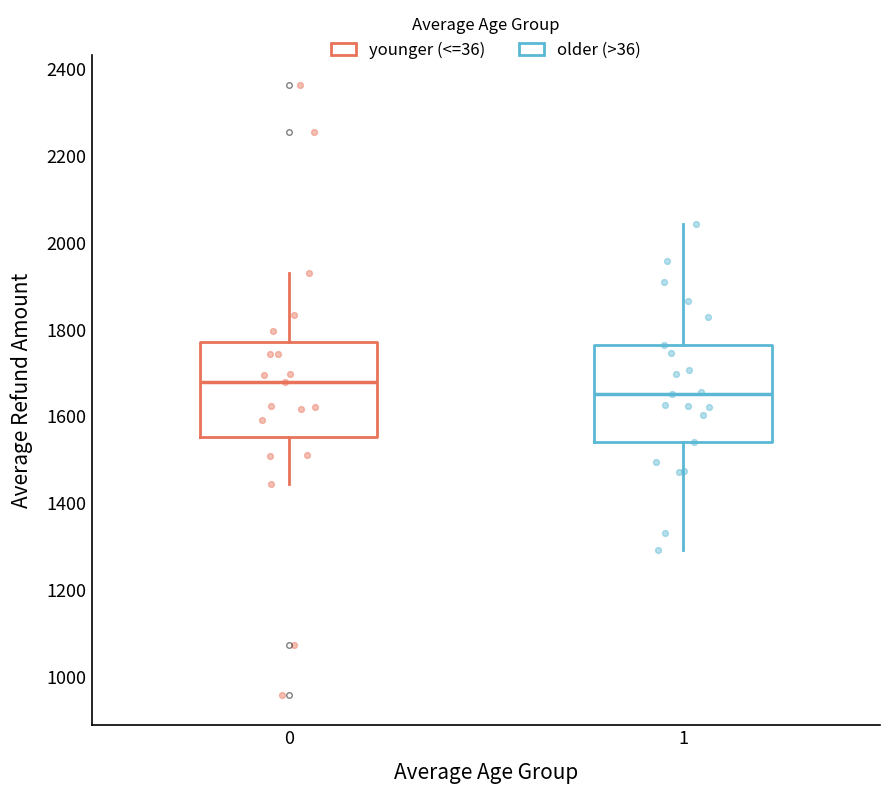

Reading left to right, read every box against the y-axis: the position of its median line, the range the box covers, and the ends of its whiskers. The values are not printed on the chart, so give them approximately, as read against the axis.

0: median 1680, box 1560 to 1780, whiskers 1440 to 1920
1: median 1660, box 1540 to 1760, whiskers 1300 to 2040